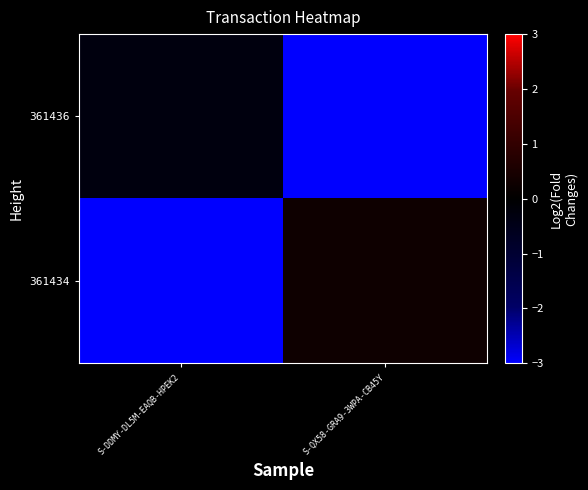

What is the maximum value shown in the chart?

0.3